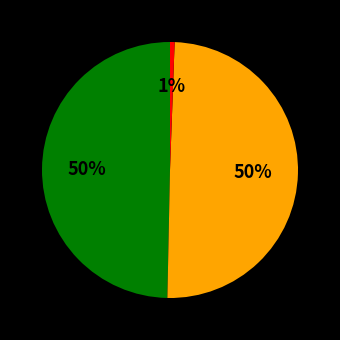

To the nearest percent, what is the difference between the largest and smallest slice percentages?

49%